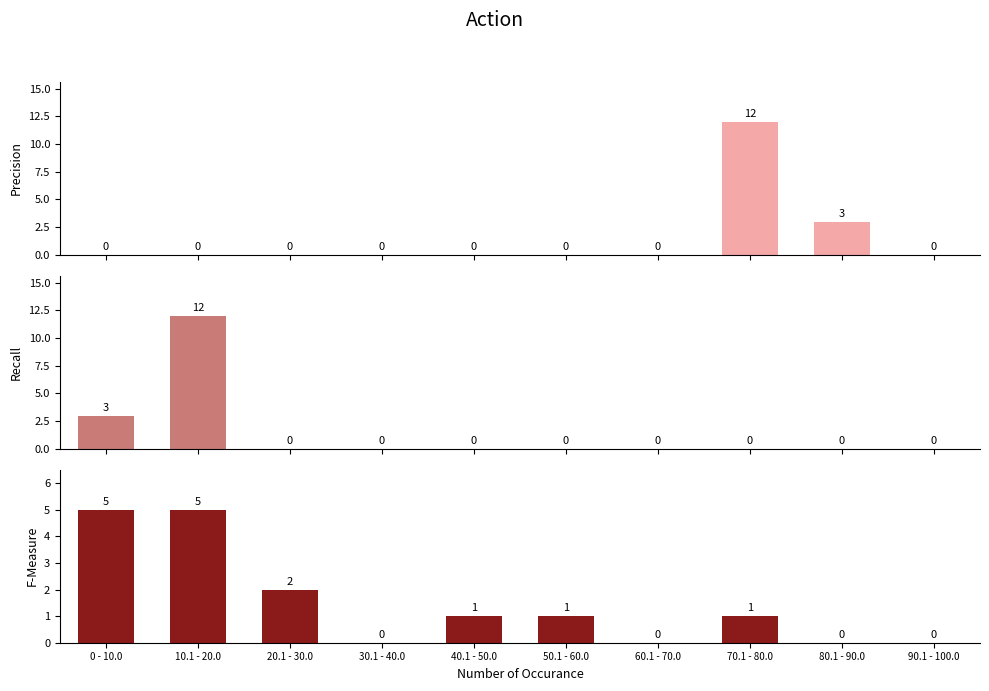

What is the label of the 6th bar from the left?

50.1 - 60.0